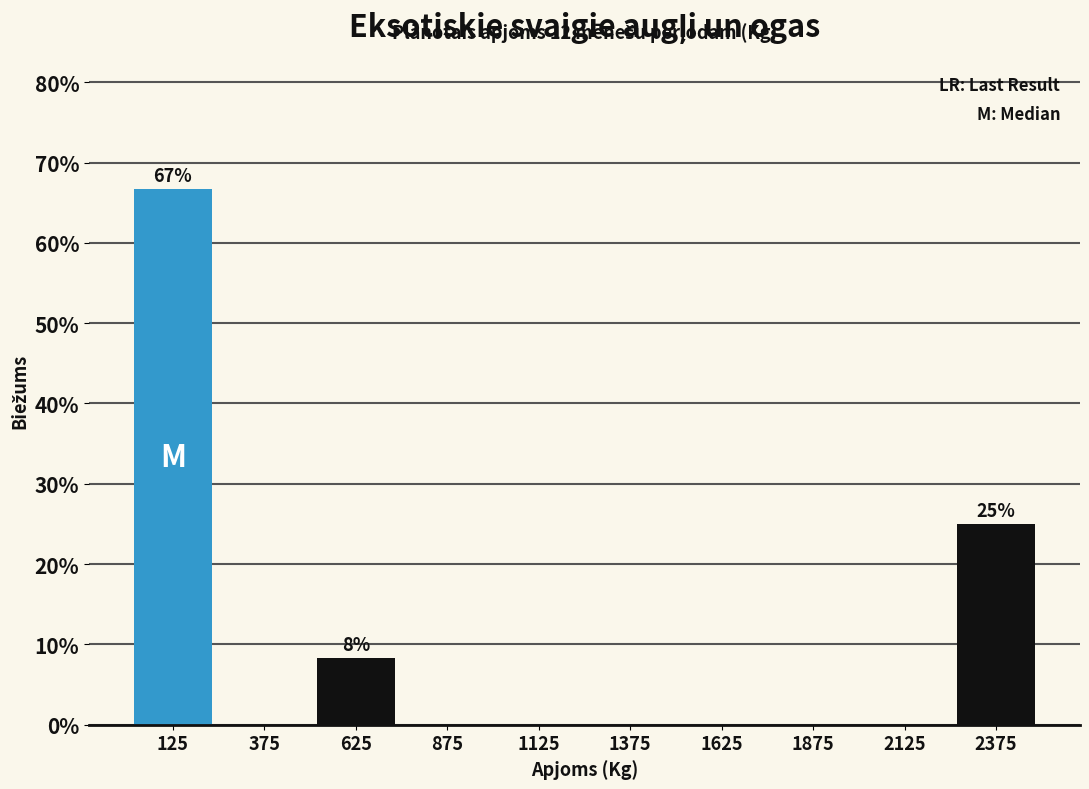

Which range on the x-axis has the tallest bar?

0 to 250